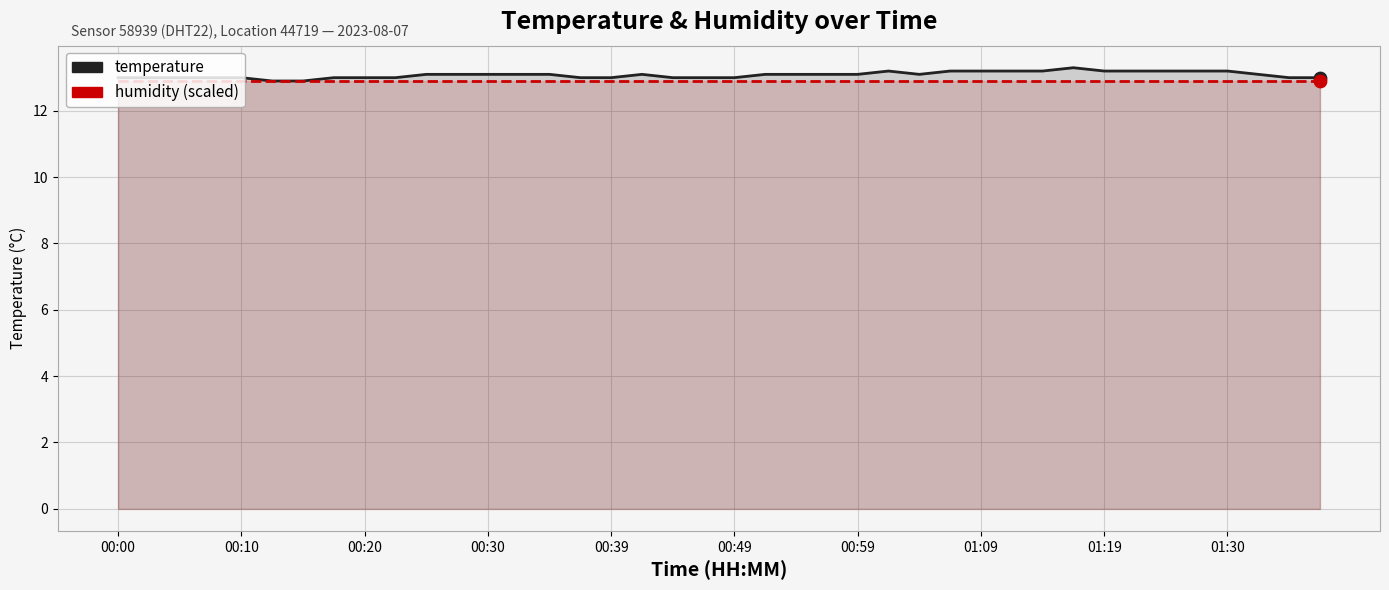

What are all the series names shown in the legend?

temperature, humidity (scaled)